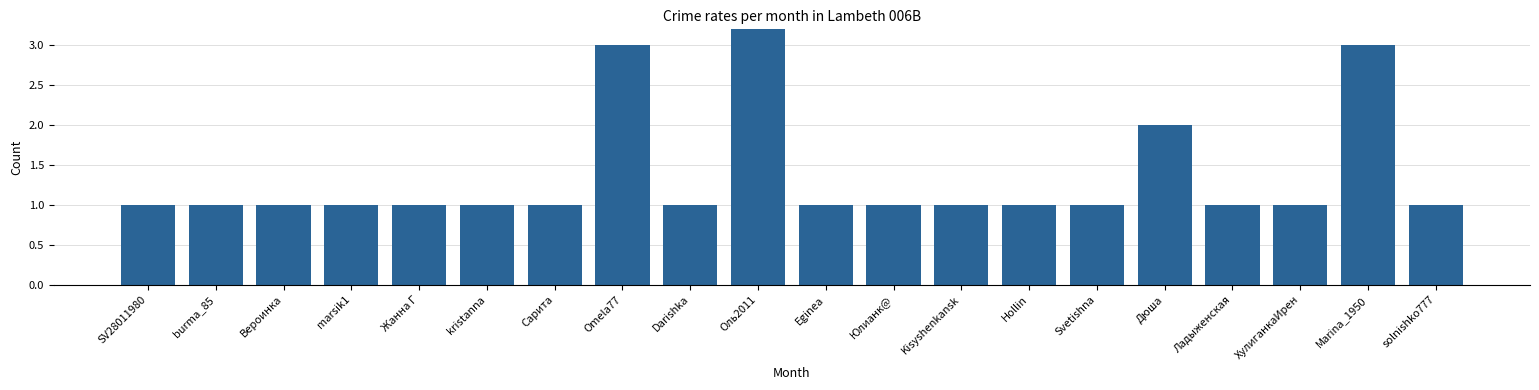

Does the chart contain any negative values?

No